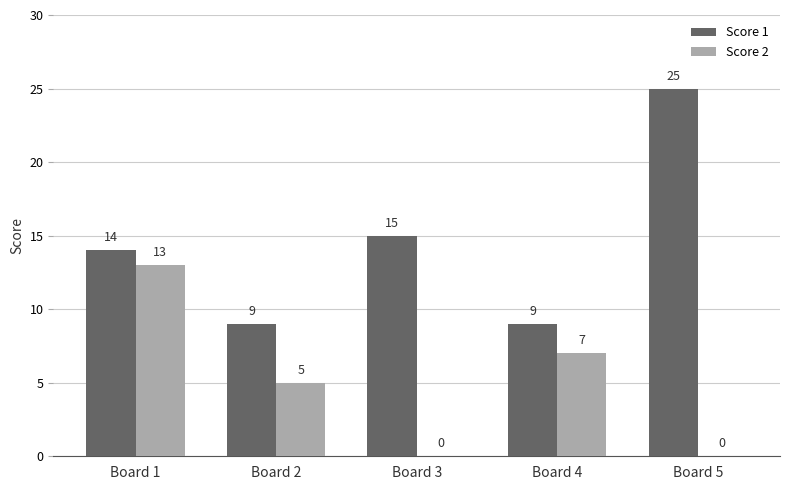

Which category has the highest value in the Score 2 series?

Board 1